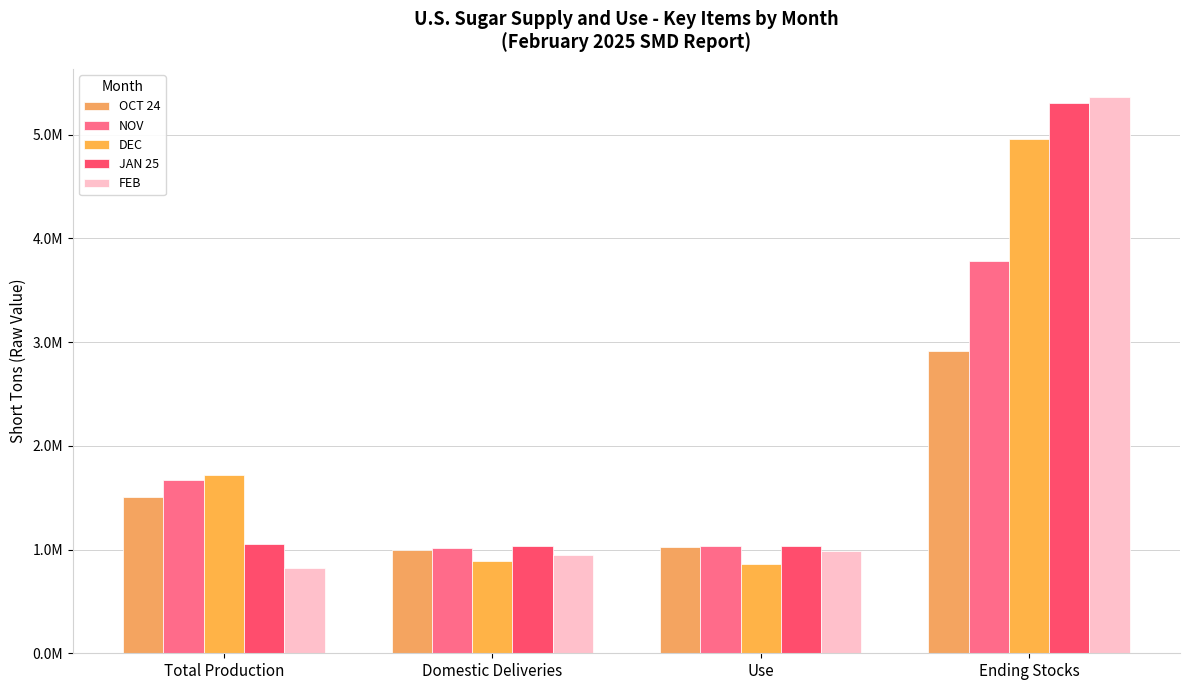

Which series has the largest total across all categories?

JAN 25